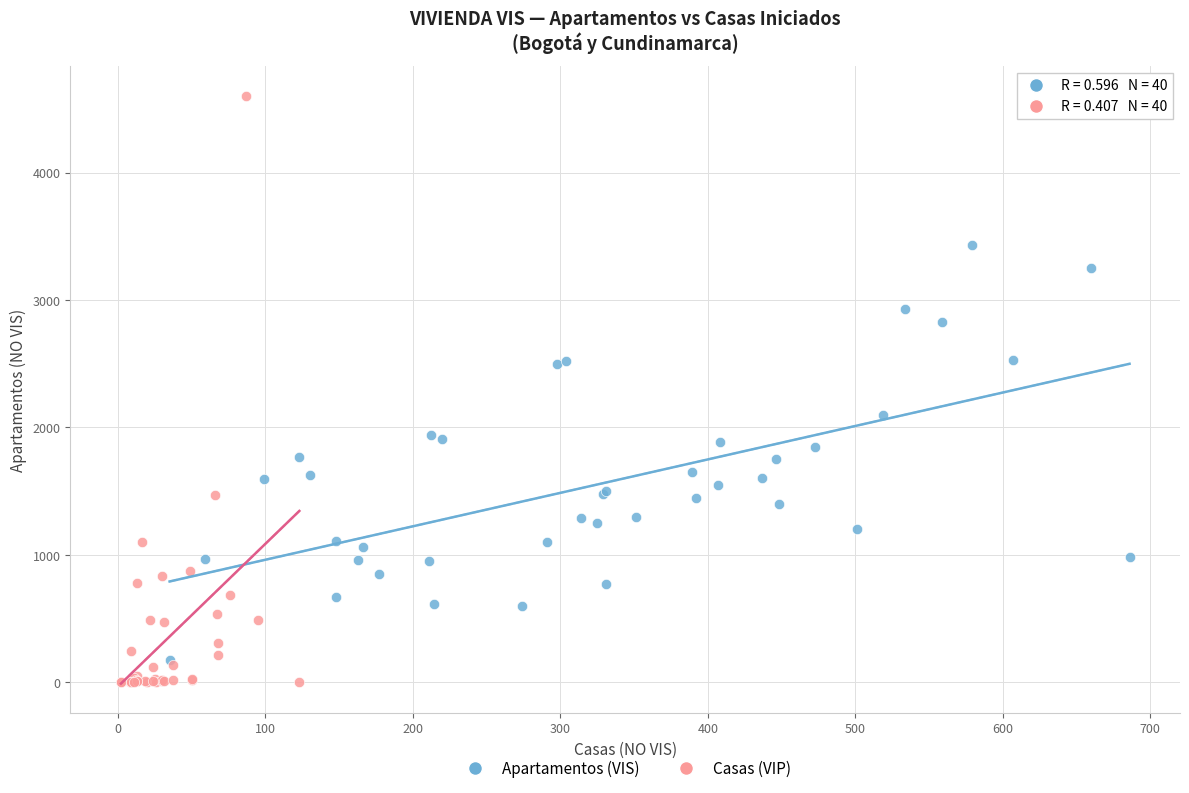

Which series has the largest Y range (max minus min)?

Casas (VIP)